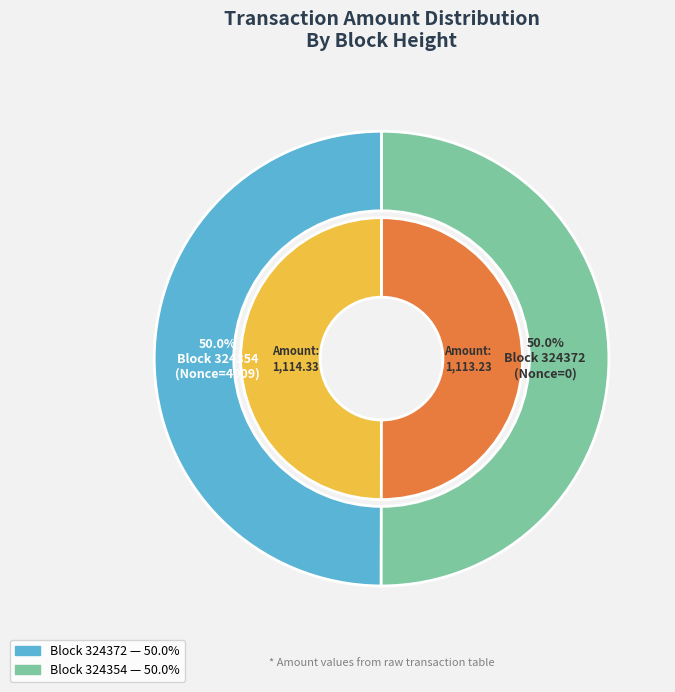

True or false: 324354 accounts for 99% of the total.

False